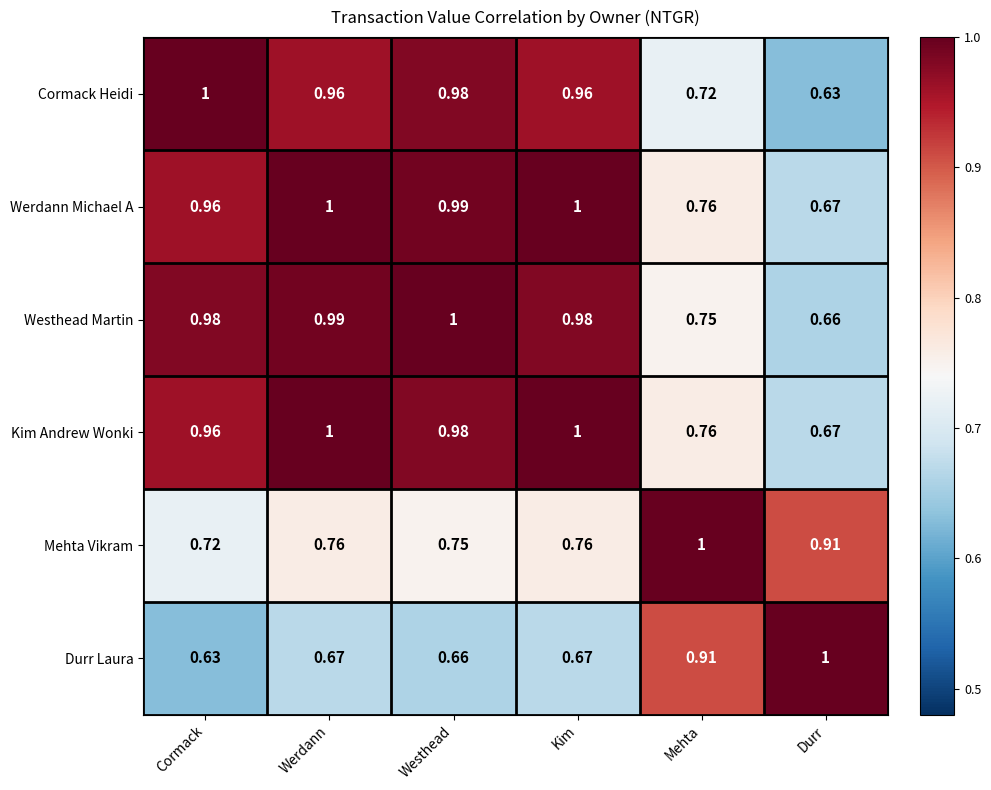

Where is Durr Laura nearest to the value 0?

Cormack